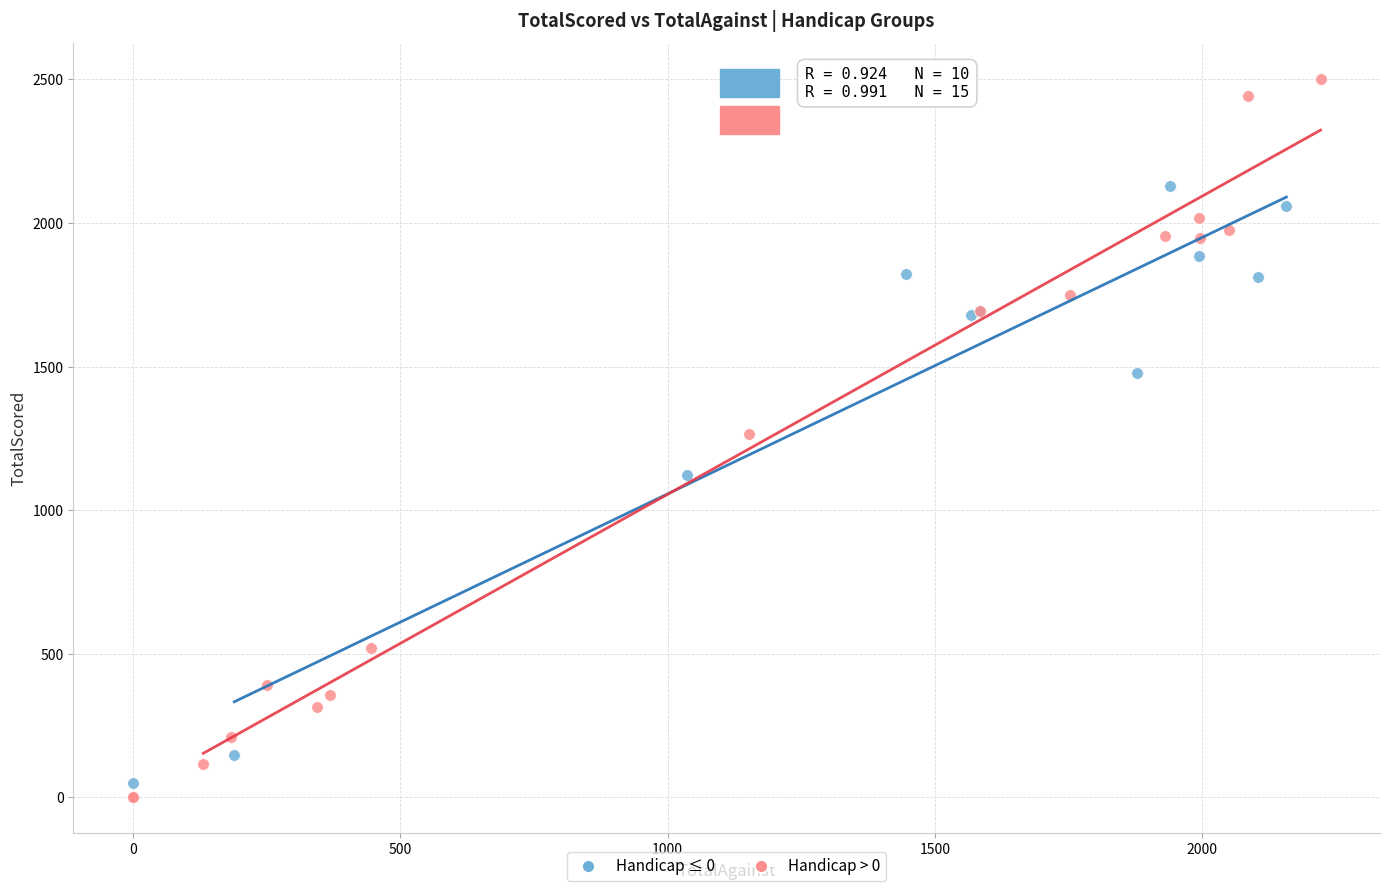

What are all the series names shown in the legend?

Handicap ≤ 0, Handicap > 0